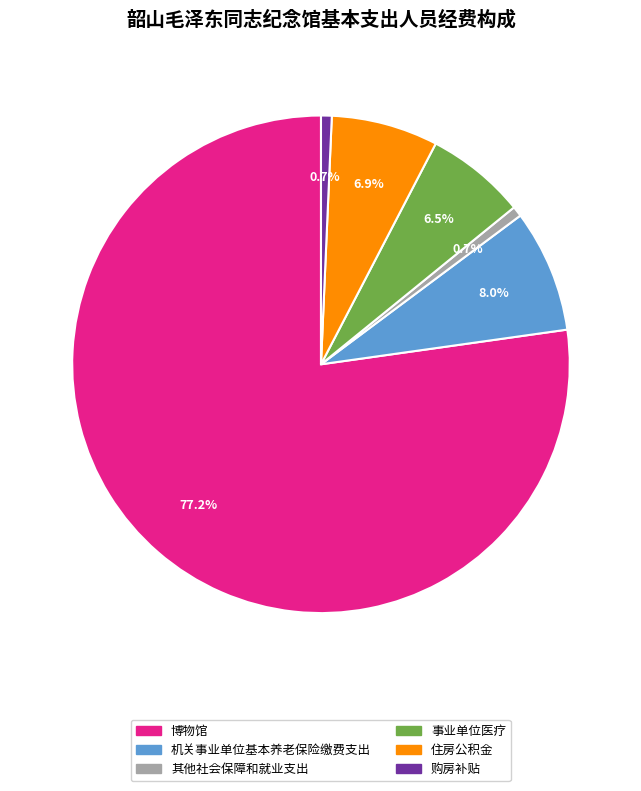

Is the sum of 博物馆 and 事业单位医疗 greater than half?

Yes